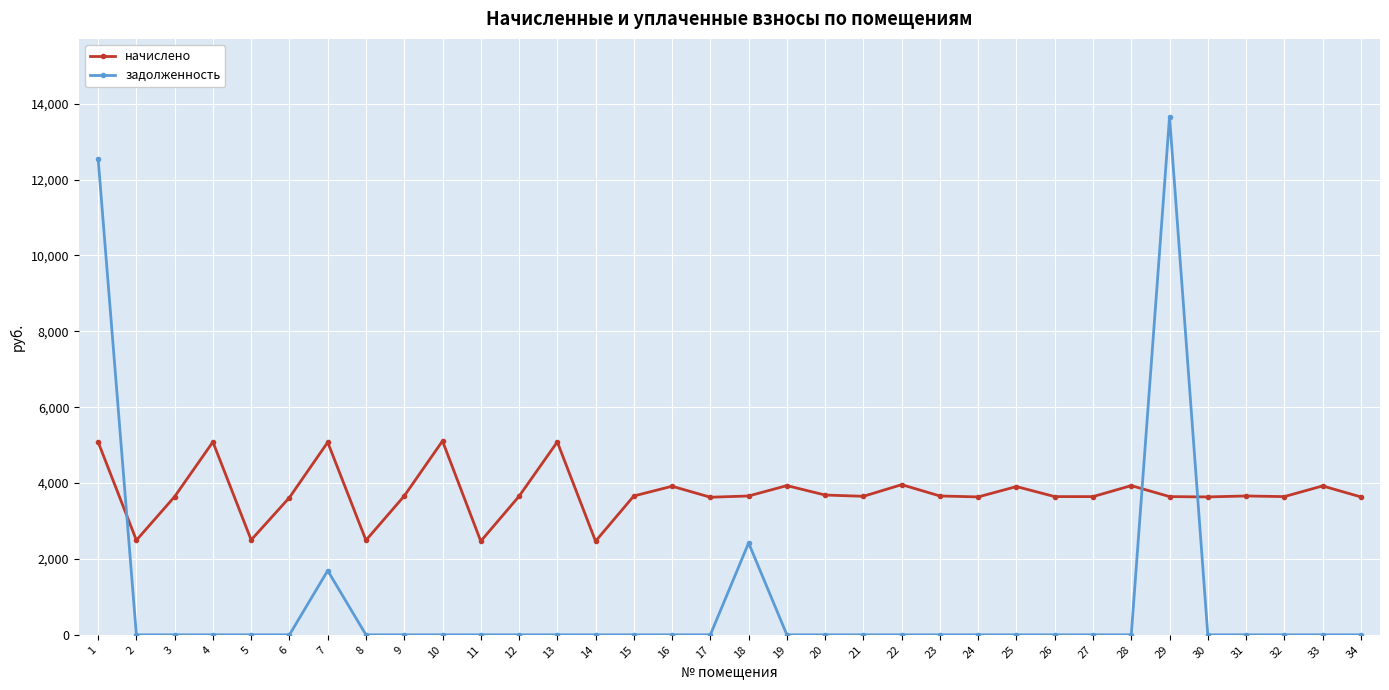

What is the spread (max minus min) of values at 9?

3659.8